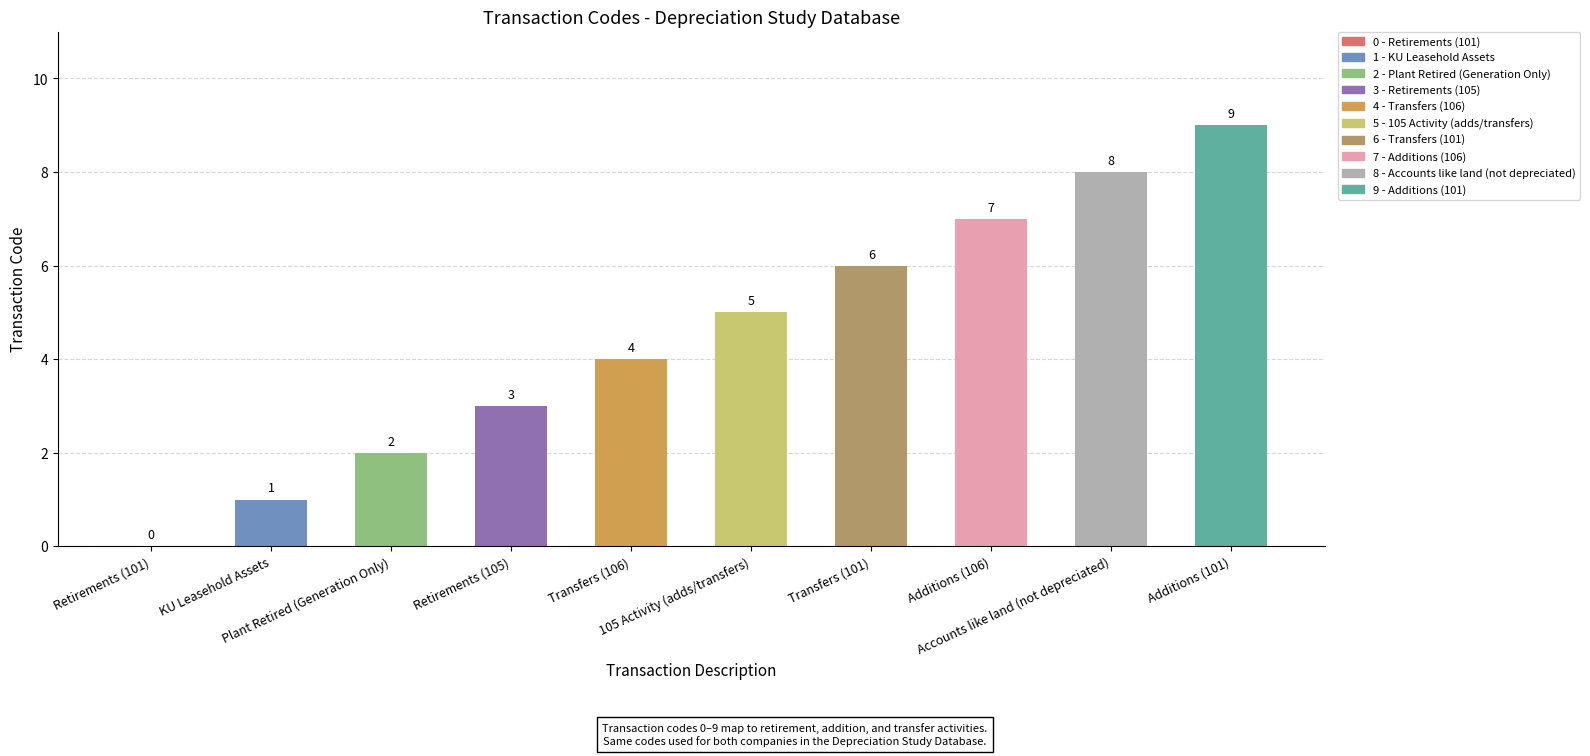

How many positive values are there?

9